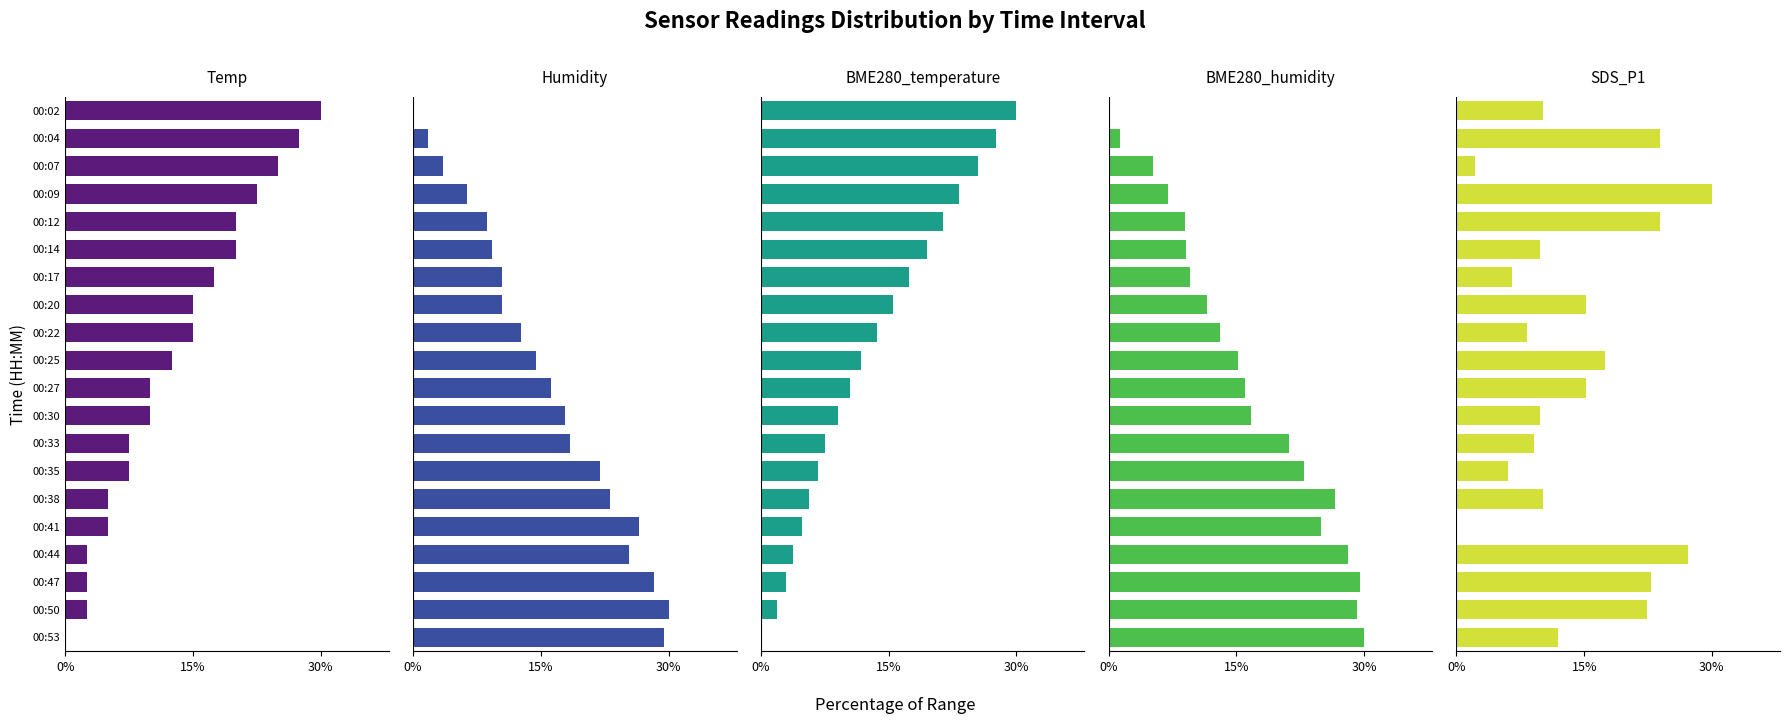

Rank the series by their maximum value, from highest to lowest.

Temp, Humidity, BME280_temperature, BME280_humidity, SDS_P1